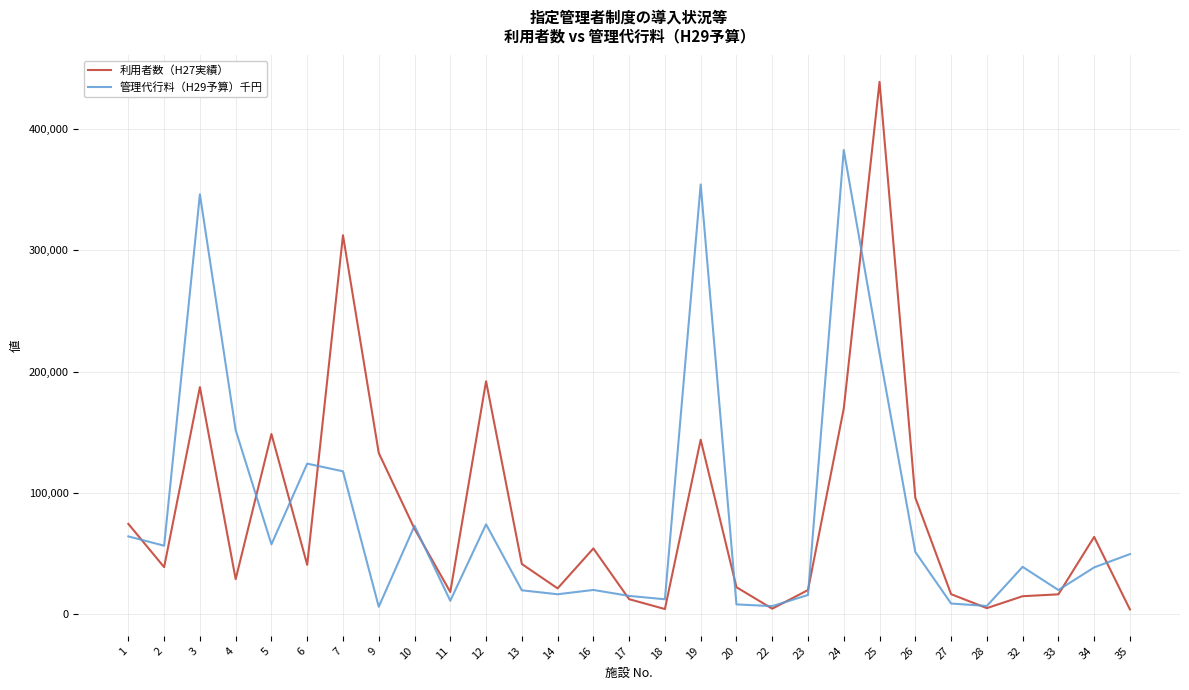

True or false: 管理代行料（H29予算）千円 has more than 1 interior local peaks.

True